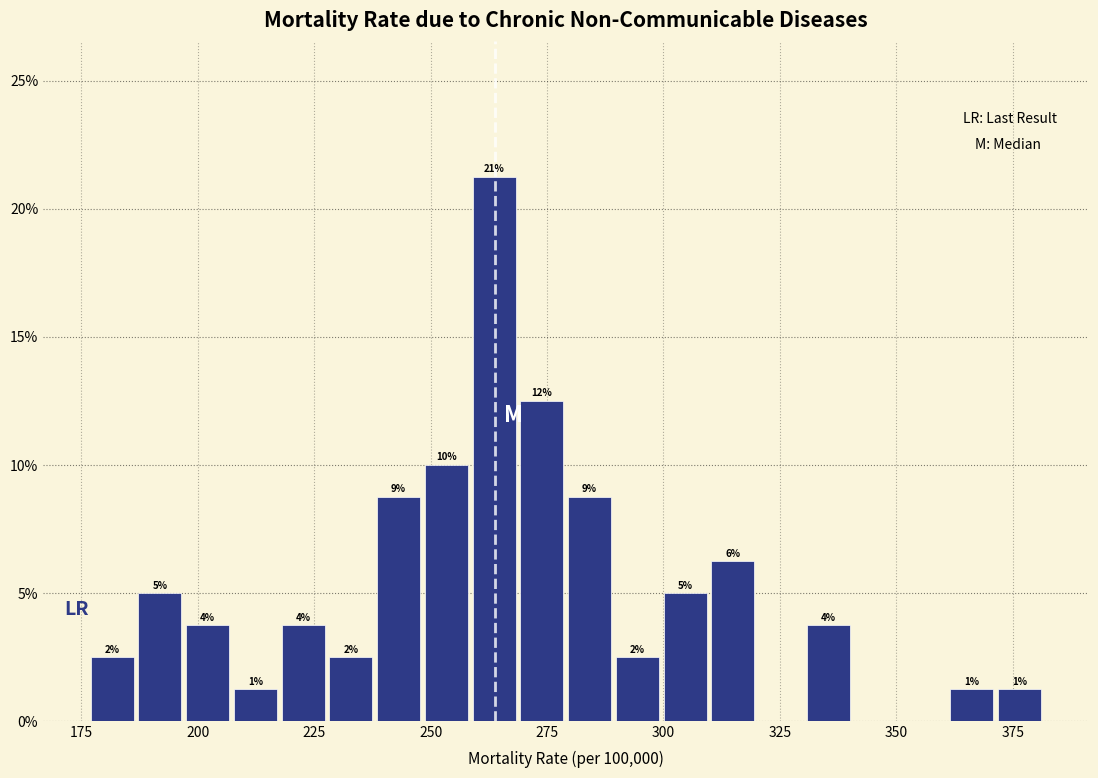

Around what value on the x-axis is the tallest bar? Give the approximate position of its centre, as read against the axis.

265